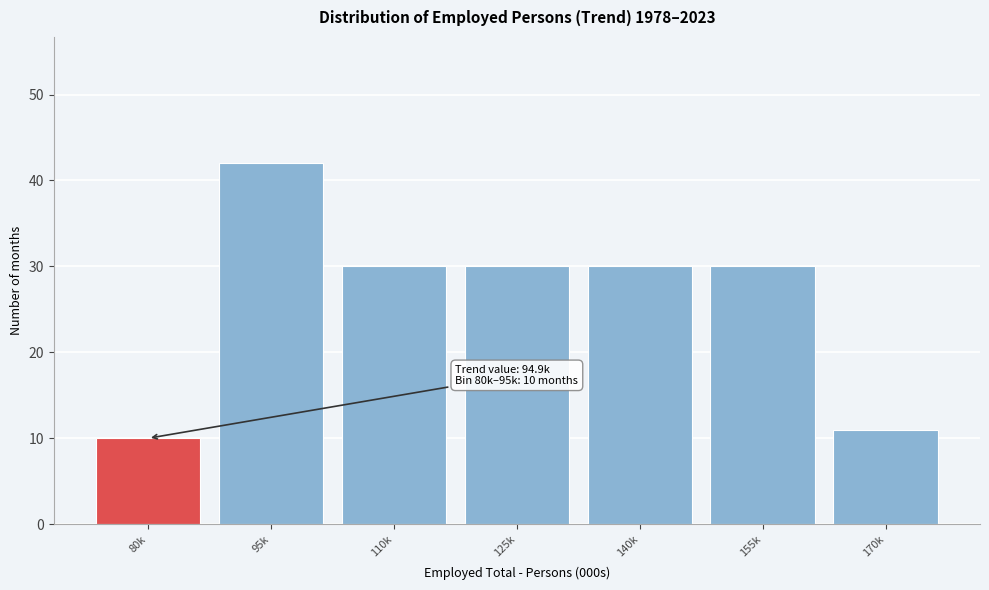

Reading left to right, what are all the values shown in this chart?

10	42	30	30	30	30	11